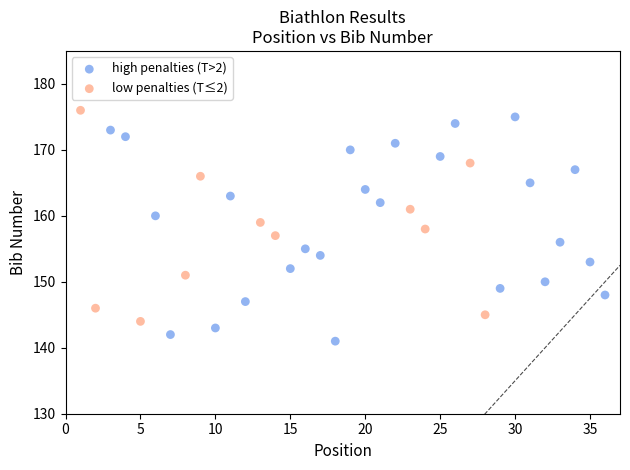

Which series has the largest Y range (max minus min)?

high penalties (T>2)